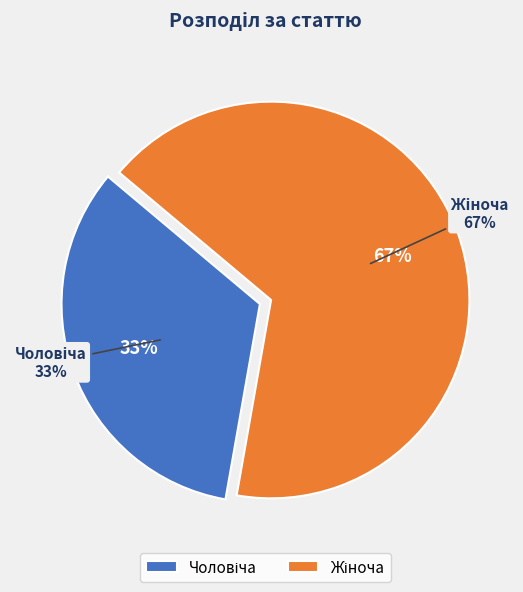

Combined, what portion of the pie is Жіноча and Чоловіча?

100.0%